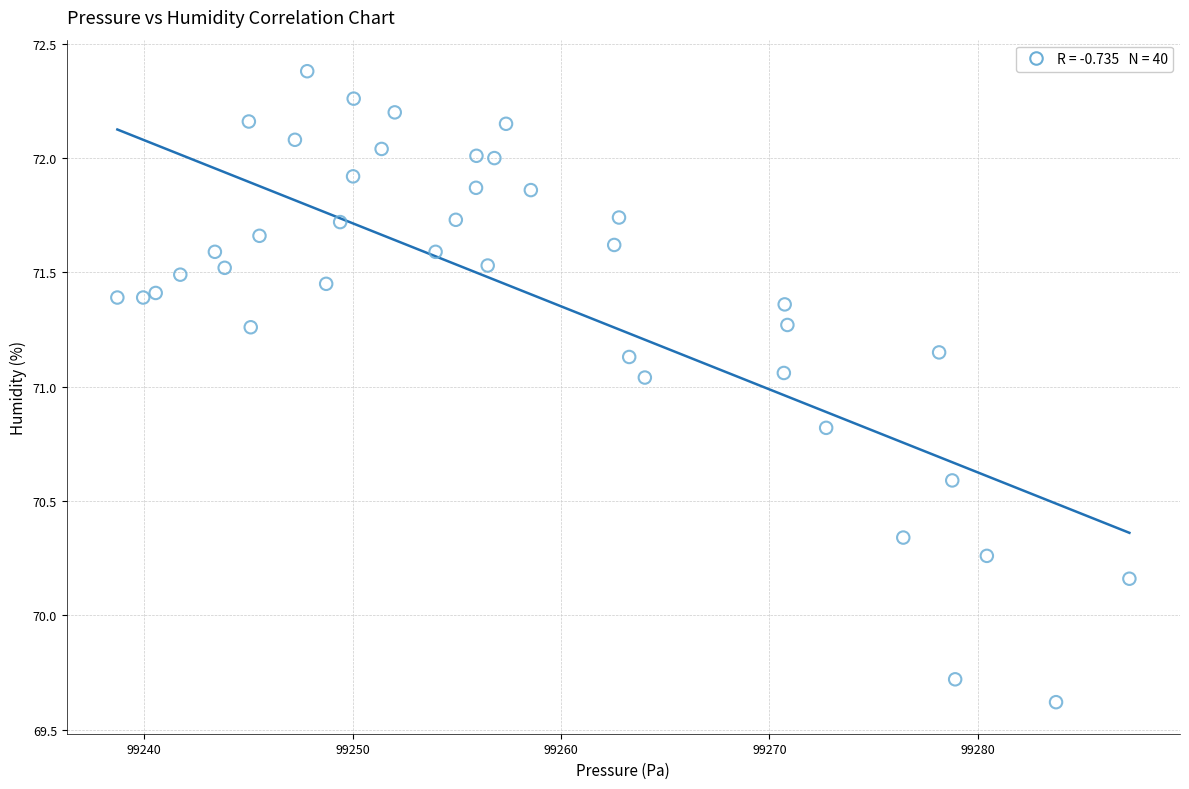

What is the range of Y values (max minus min)?

2.8